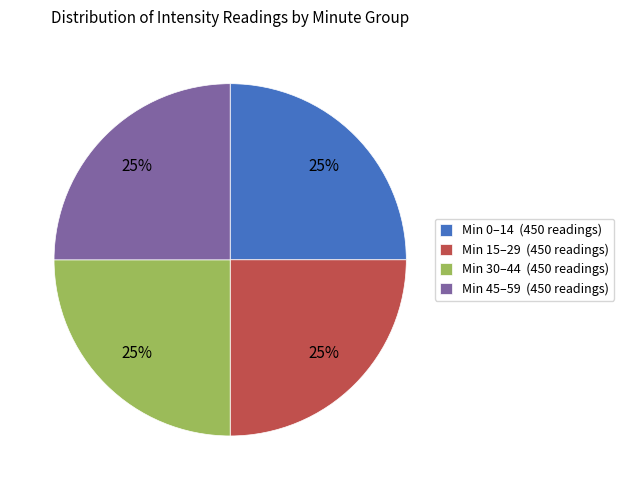

How many segments does this pie chart have?

4